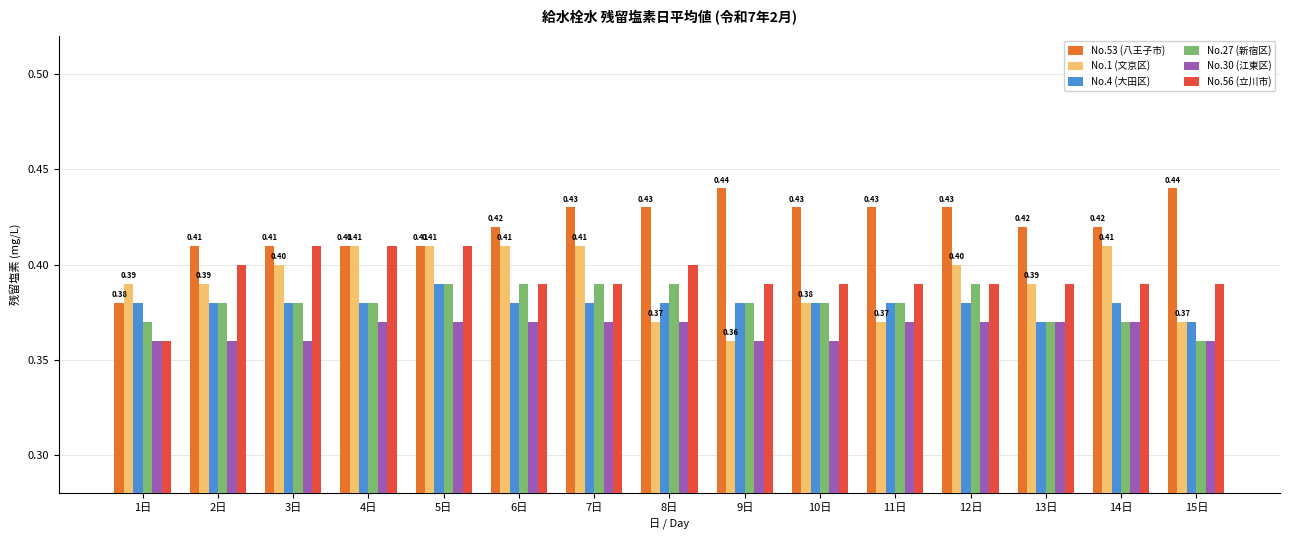

The value of No.4 (大田区) at 15日 is 0.4. True or false?

True